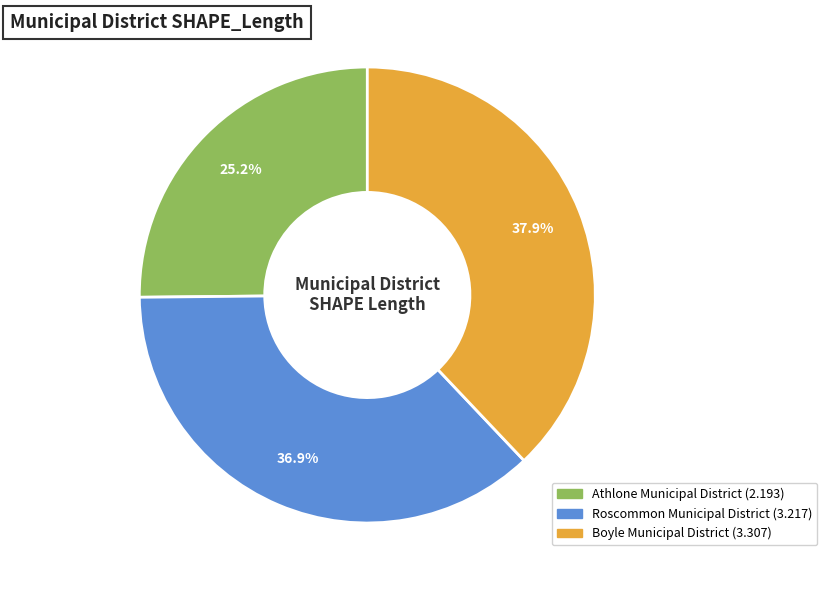

What is the largest slice in the pie chart?

Boyle Municipal District